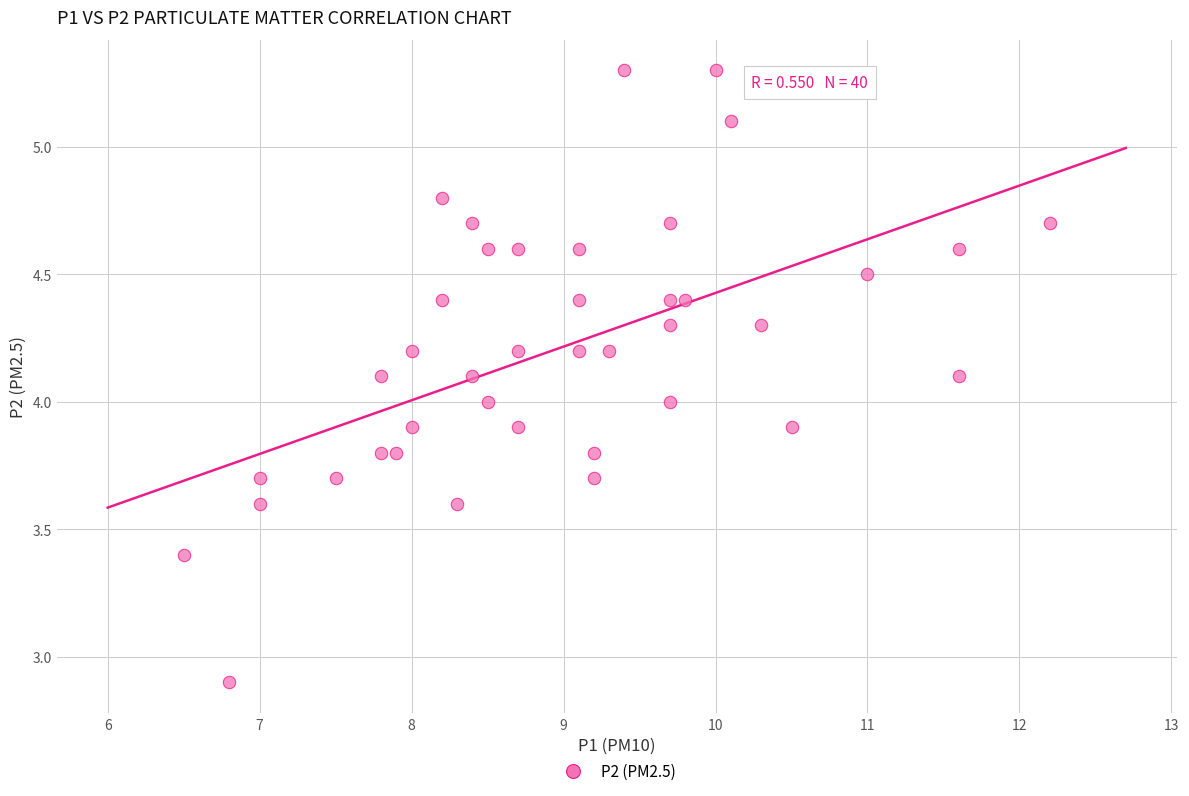

What is the range of X values (max minus min)?

5.7